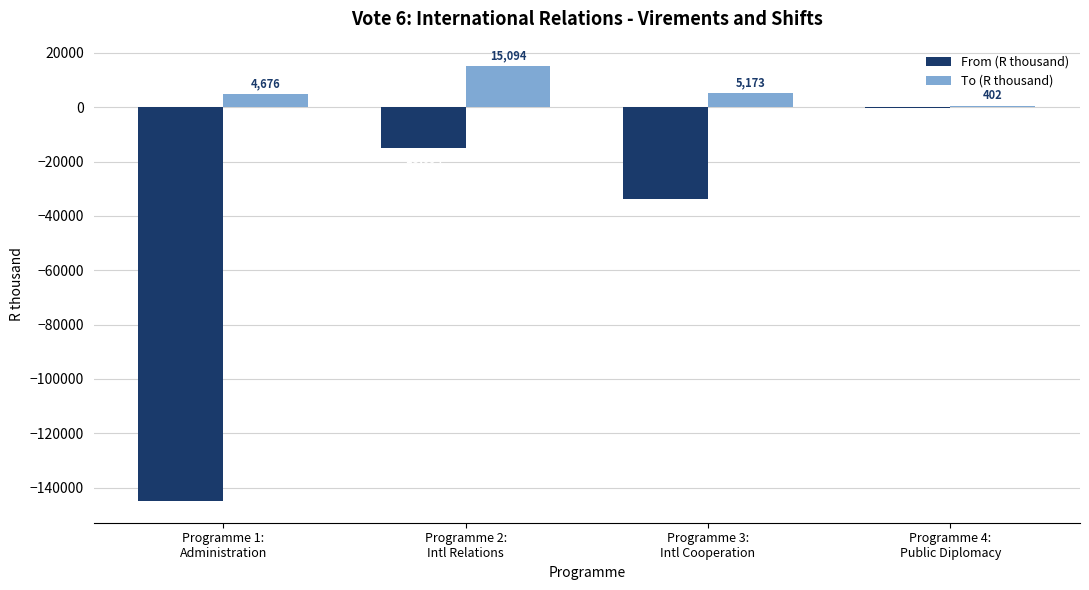

What is the sum of all From (R thousand) values?

-194065